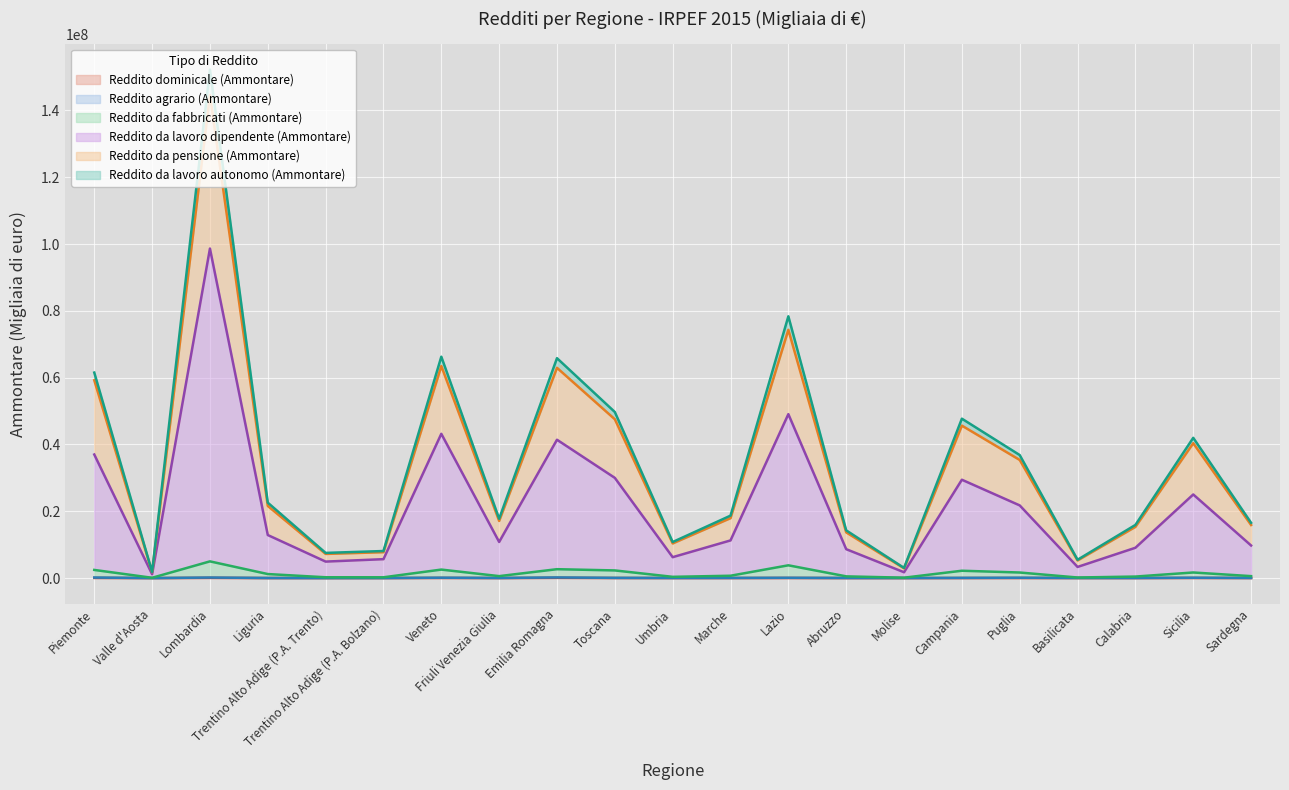

Reading left to right, list all the values displayed in this chart.

Reddito dominicale (Ammontare): Piemonte=61991	Valle d'Aosta=1799	Lombardia=75944	Liguria=14281	Trentino Alto Adige (P.A. Trento)=5852	Trentino Alto Adige (P.A. Bolzano)=12841	Veneto=48387	Friuli Venezia Giulia=14922	Emilia Romagna=86037	Toscana=30500	Umbria=16249	Marche=18096	Lazio=38382	Abruzzo=11059	Molise=6078	Campania=20609	Puglia=30256	Basilicata=14714	Calabria=15192	Sicilia=44535	Sardegna=20320
Reddito agrario (Ammontare): Piemonte=166445	Valle d'Aosta=3698	Lombardia=166964	Liguria=29035	Trentino Alto Adige (P.A. Trento)=9475	Trentino Alto Adige (P.A. Bolzano)=18368	Veneto=118488	Friuli Venezia Giulia=34220	Emilia Romagna=194025	Toscana=71075	Umbria=35093	Marche=51957	Lazio=91173	Abruzzo=35079	Molise=17625	Campania=66724	Puglia=106524	Basilicata=31923	Calabria=35842	Sicilia=103558	Sardegna=42869
Reddito da fabbricati (Ammontare): Piemonte=2443197	Valle d'Aosta=90302	Lombardia=5004541	Liguria=1207700	Trentino Alto Adige (P.A. Trento)=244312	Trentino Alto Adige (P.A. Bolzano)=236645	Veneto=2546913	Friuli Venezia Giulia=587665	Emilia Romagna=2663435	Toscana=2292973	Umbria=377512	Marche=704151	Lazio=3826810	Abruzzo=518834	Molise=119326	Campania=2201578	Puglia=1669429	Basilicata=175387	Calabria=460092	Sicilia=1677668	Sardegna=586451
Reddito da lavoro dipendente (Ammontare): Piemonte=36988774	Valle d'Aosta=1148297	Lombardia=98643718	Liguria=12886860	Trentino Alto Adige (P.A. Trento)=4937423	Trentino Alto Adige (P.A. Bolzano)=5664463	Veneto=43186186	Friuli Venezia Giulia=10815133	Emilia Romagna=41412826	Toscana=29998957	Umbria=6260898	Marche=11273929	Lazio=49073498	Abruzzo=8652782	Molise=1749307	Campania=29442797	Puglia=21756127	Basilicata=3337176	Calabria=9074211	Sicilia=25029996	Sardegna=9756288
Reddito da pensione (Ammontare): Piemonte=59224053	Valle d'Aosta=1748130	Lombardia=144582903	Liguria=21590386	Trentino Alto Adige (P.A. Trento)=7233367	Trentino Alto Adige (P.A. Bolzano)=7754676	Veneto=63471105	Friuli Venezia Giulia=17108762	Emilia Romagna=62938648	Toscana=47539716	Umbria=10374444	Marche=17940105	Lazio=74324472	Abruzzo=13683188	Molise=2925401	Campania=45636632	Puglia=35360244	Basilicata=5276246	Calabria=15332525	Sicilia=40375995	Sardegna=15894820
Reddito da lavoro autonomo (Ammontare): Piemonte=61516845	Valle d'Aosta=1832589	Lombardia=152221058	Liguria=22576376	Trentino Alto Adige (P.A. Trento)=7538931	Trentino Alto Adige (P.A. Bolzano)=8100778	Veneto=66271137	Friuli Venezia Giulia=17756890	Emilia Romagna=65826060	Toscana=49708069	Umbria=10796229	Marche=18693342	Lazio=78359276	Abruzzo=14285802	Molise=3041205	Campania=47715892	Puglia=36825913	Basilicata=5484504	Calabria=15908661	Sicilia=41984041	Sardegna=16555393